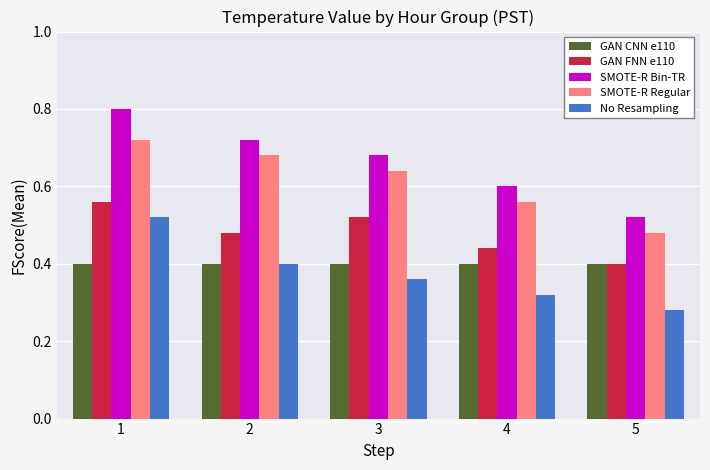

True or false: GAN CNN e110 has a value of 0.4 at 3.

True